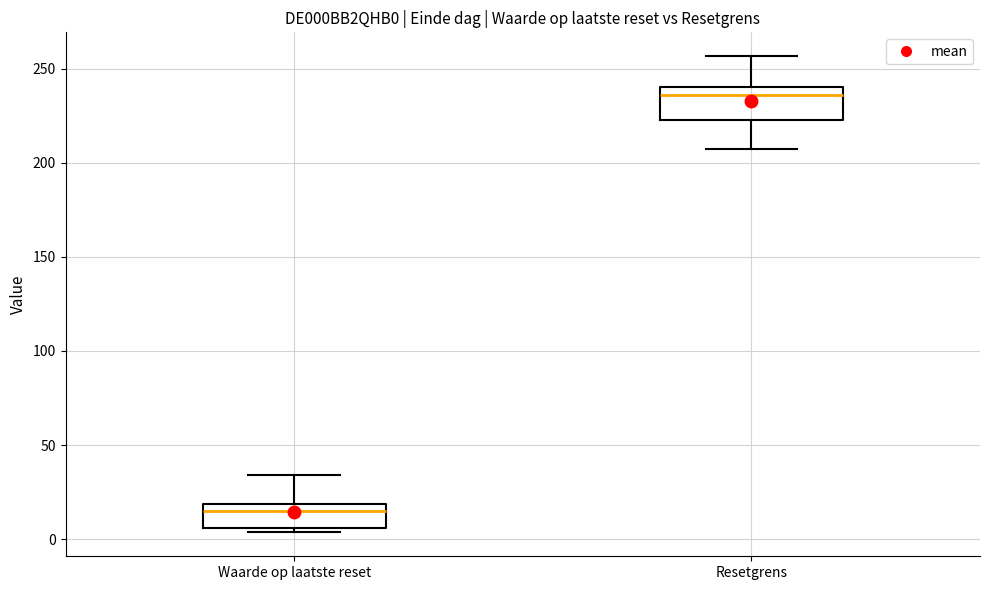

Where is the lower edge of the box for Waarde op laatste reset on the y-axis? The values are not printed on the chart, so give them approximately, as read against the axis.

5